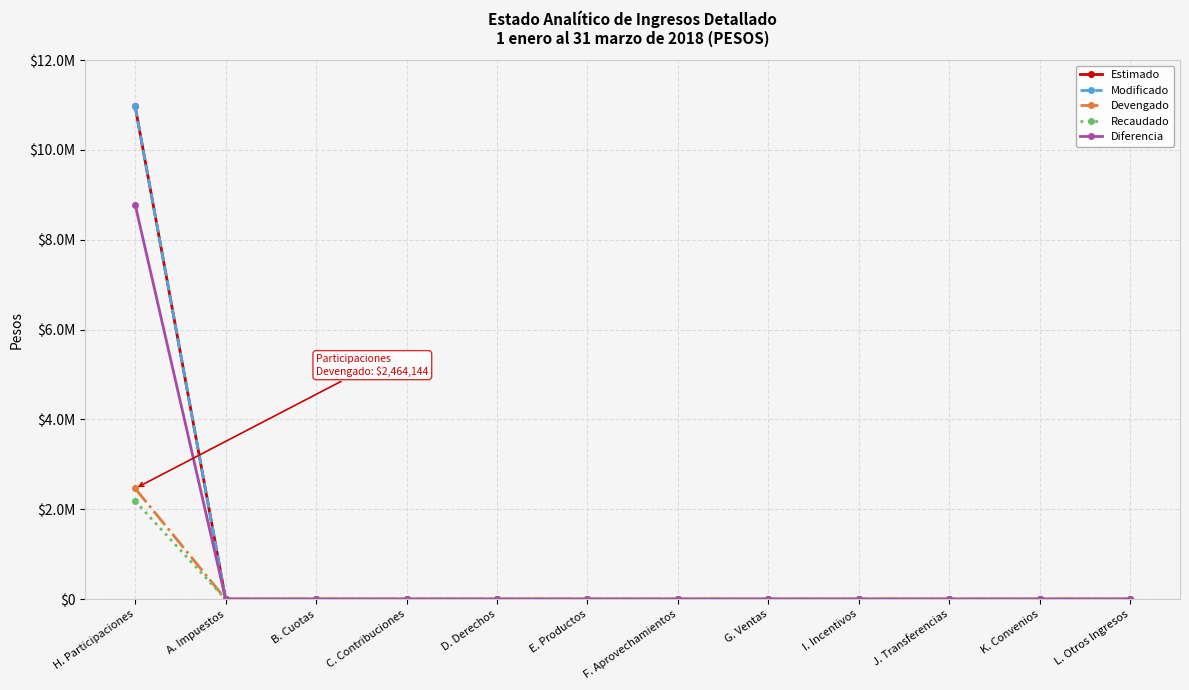

The value of Devengado at L. Otros Ingresos is 0. True or false?

True